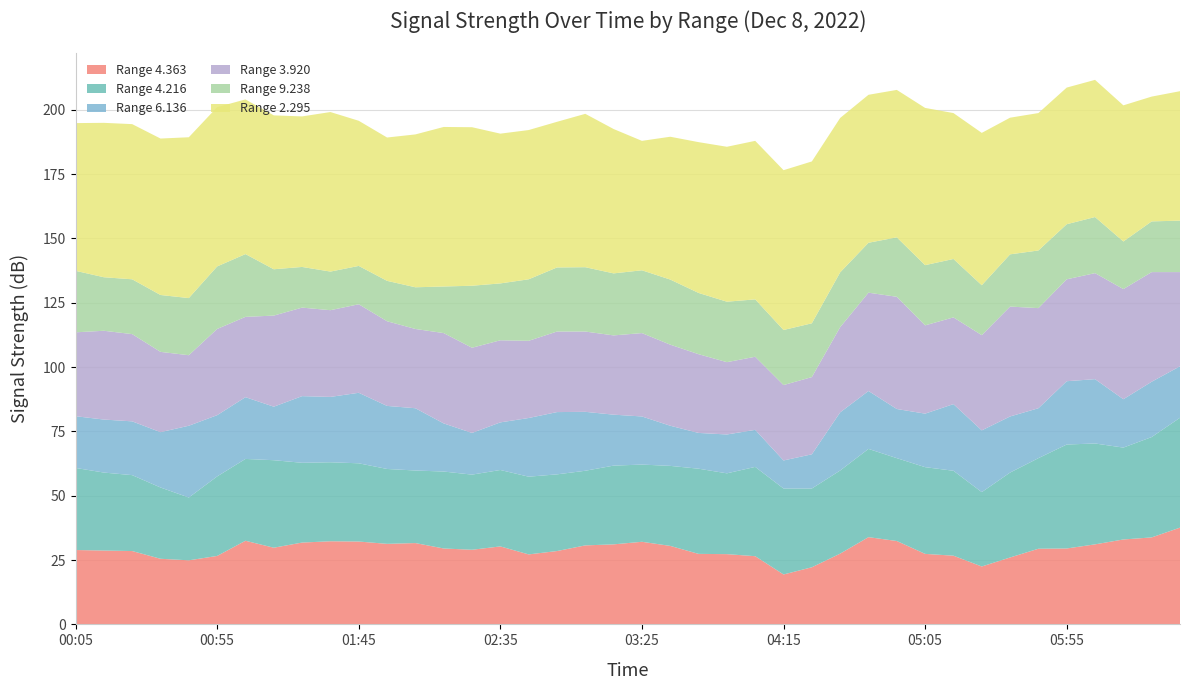

Reading left to right, what are all the values shown in this chart?

4.363: 2022/12/08 00:05=28.9	2022/12/08 00:15=28.7	2022/12/08 00:25=28.5	2022/12/08 00:35=25.5	2022/12/08 00:45=24.9	2022/12/08 00:55=26.6	2022/12/08 01:05=32.5	2022/12/08 01:15=29.8	2022/12/08 01:25=31.8	2022/12/08 01:35=32.3	2022/12/08 01:45=32.2	2022/12/08 01:55=31.3	2022/12/08 02:05=31.6	2022/12/08 02:15=29.5	2022/12/08 02:25=29.0	2022/12/08 02:35=30.3	2022/12/08 02:45=27.2	2022/12/08 02:55=28.5	2022/12/08 03:05=30.7	2022/12/08 03:15=31.1	2022/12/08 03:25=32.1	2022/12/08 03:35=30.5	2022/12/08 03:45=27.4	2022/12/08 03:55=27.3	2022/12/08 04:05=26.5	2022/12/08 04:15=19.4	2022/12/08 04:25=22.2	2022/12/08 04:35=27.5	2022/12/08 04:45=33.9	2022/12/08 04:55=32.4	2022/12/08 05:05=27.4	2022/12/08 05:15=26.7	2022/12/08 05:25=22.5	2022/12/08 05:35=26.0	2022/12/08 05:45=29.4	2022/12/08 05:55=29.5	2022/12/08 06:05=31.1	2022/12/08 06:15=33.0	2022/12/08 06:25=33.8	2022/12/08 06:35=37.6
4.216: 2022/12/08 00:05=31.9	2022/12/08 00:15=30.3	2022/12/08 00:25=29.5	2022/12/08 00:35=27.7	2022/12/08 00:45=24.4	2022/12/08 00:55=30.9	2022/12/08 01:05=31.8	2022/12/08 01:15=34.0	2022/12/08 01:25=31.0	2022/12/08 01:35=30.7	2022/12/08 01:45=30.4	2022/12/08 01:55=29.1	2022/12/08 02:05=28.2	2022/12/08 02:15=29.9	2022/12/08 02:25=29.2	2022/12/08 02:35=29.7	2022/12/08 02:45=30.2	2022/12/08 02:55=29.8	2022/12/08 03:05=29.0	2022/12/08 03:15=30.6	2022/12/08 03:25=30.0	2022/12/08 03:35=31.1	2022/12/08 03:45=33.1	2022/12/08 03:55=31.4	2022/12/08 04:05=34.7	2022/12/08 04:15=33.4	2022/12/08 04:25=30.6	2022/12/08 04:35=32.3	2022/12/08 04:45=34.3	2022/12/08 04:55=32.2	2022/12/08 05:05=33.7	2022/12/08 05:15=33.0	2022/12/08 05:25=28.9	2022/12/08 05:35=33.0	2022/12/08 05:45=35.2	2022/12/08 05:55=40.4	2022/12/08 06:05=39.2	2022/12/08 06:15=35.7	2022/12/08 06:25=39.0	2022/12/08 06:35=42.7
6.136: 2022/12/08 00:05=20.1	2022/12/08 00:15=20.6	2022/12/08 00:25=20.9	2022/12/08 00:35=21.5	2022/12/08 00:45=27.9	2022/12/08 00:55=23.8	2022/12/08 01:05=24.0	2022/12/08 01:15=20.8	2022/12/08 01:25=25.9	2022/12/08 01:35=25.4	2022/12/08 01:45=27.4	2022/12/08 01:55=24.5	2022/12/08 02:05=24.2	2022/12/08 02:15=18.7	2022/12/08 02:25=16.2	2022/12/08 02:35=18.5	2022/12/08 02:45=22.8	2022/12/08 02:55=24.2	2022/12/08 03:05=22.9	2022/12/08 03:15=19.8	2022/12/08 03:25=18.7	2022/12/08 03:35=15.6	2022/12/08 03:45=13.9	2022/12/08 03:55=15.1	2022/12/08 04:05=14.4	2022/12/08 04:15=10.9	2022/12/08 04:25=13.3	2022/12/08 04:35=22.6	2022/12/08 04:45=22.5	2022/12/08 04:55=19.1	2022/12/08 05:05=20.8	2022/12/08 05:15=25.9	2022/12/08 05:25=24.0	2022/12/08 05:35=21.8	2022/12/08 05:45=19.4	2022/12/08 05:55=24.6	2022/12/08 06:05=25.0	2022/12/08 06:15=18.8	2022/12/08 06:25=21.5	2022/12/08 06:35=20.0
3.920: 2022/12/08 00:05=32.6	2022/12/08 00:15=34.5	2022/12/08 00:25=33.9	2022/12/08 00:35=31.2	2022/12/08 00:45=27.4	2022/12/08 00:55=33.5	2022/12/08 01:05=31.2	2022/12/08 01:15=35.4	2022/12/08 01:25=34.4	2022/12/08 01:35=33.7	2022/12/08 01:45=34.4	2022/12/08 01:55=32.9	2022/12/08 02:05=30.8	2022/12/08 02:15=35.1	2022/12/08 02:25=33.1	2022/12/08 02:35=31.9	2022/12/08 02:45=30.0	2022/12/08 02:55=31.3	2022/12/08 03:05=31.2	2022/12/08 03:15=30.8	2022/12/08 03:25=32.4	2022/12/08 03:35=31.5	2022/12/08 03:45=30.6	2022/12/08 03:55=28.1	2022/12/08 04:05=28.4	2022/12/08 04:15=29.3	2022/12/08 04:25=30.0	2022/12/08 04:35=33.1	2022/12/08 04:45=38.2	2022/12/08 04:55=43.6	2022/12/08 05:05=34.3	2022/12/08 05:15=33.7	2022/12/08 05:25=37.0	2022/12/08 05:35=42.7	2022/12/08 05:45=38.9	2022/12/08 05:55=39.6	2022/12/08 06:05=41.2	2022/12/08 06:15=42.8	2022/12/08 06:25=42.6	2022/12/08 06:35=36.6
9.238: 2022/12/08 00:05=23.9	2022/12/08 00:15=20.8	2022/12/08 00:25=21.3	2022/12/08 00:35=22.1	2022/12/08 00:45=22.2	2022/12/08 00:55=24.3	2022/12/08 01:05=24.4	2022/12/08 01:15=18.0	2022/12/08 01:25=15.8	2022/12/08 01:35=15.0	2022/12/08 01:45=14.9	2022/12/08 01:55=15.7	2022/12/08 02:05=16.2	2022/12/08 02:15=18.1	2022/12/08 02:25=24.1	2022/12/08 02:35=22.1	2022/12/08 02:45=23.9	2022/12/08 02:55=24.9	2022/12/08 03:05=25.0	2022/12/08 03:15=24.1	2022/12/08 03:25=24.4	2022/12/08 03:35=25.3	2022/12/08 03:45=23.8	2022/12/08 03:55=23.5	2022/12/08 04:05=22.3	2022/12/08 04:15=21.4	2022/12/08 04:25=20.9	2022/12/08 04:35=21.3	2022/12/08 04:45=19.4	2022/12/08 04:55=23.1	2022/12/08 05:05=23.4	2022/12/08 05:15=22.7	2022/12/08 05:25=19.4	2022/12/08 05:35=20.3	2022/12/08 05:45=22.4	2022/12/08 05:55=21.4	2022/12/08 06:05=21.8	2022/12/08 06:15=18.5	2022/12/08 06:25=19.7	2022/12/08 06:35=20.0
2.295: 2022/12/08 00:05=57.4	2022/12/08 00:15=60.0	2022/12/08 00:25=60.3	2022/12/08 00:35=60.8	2022/12/08 00:45=62.5	2022/12/08 00:55=61.9	2022/12/08 01:05=60.1	2022/12/08 01:15=59.8	2022/12/08 01:25=58.5	2022/12/08 01:35=62.0	2022/12/08 01:45=56.4	2022/12/08 01:55=55.7	2022/12/08 02:05=59.4	2022/12/08 02:15=62.0	2022/12/08 02:25=61.6	2022/12/08 02:35=58.2	2022/12/08 02:45=58.0	2022/12/08 02:55=56.6	2022/12/08 03:05=59.6	2022/12/08 03:15=56.1	2022/12/08 03:25=50.3	2022/12/08 03:35=55.5	2022/12/08 03:45=58.6	2022/12/08 03:55=60.2	2022/12/08 04:05=61.6	2022/12/08 04:15=62.1	2022/12/08 04:25=62.9	2022/12/08 04:35=60.0	2022/12/08 04:45=57.5	2022/12/08 04:55=57.3	2022/12/08 05:05=61.1	2022/12/08 05:15=56.7	2022/12/08 05:25=59.2	2022/12/08 05:35=53.1	2022/12/08 05:45=53.4	2022/12/08 05:55=53.1	2022/12/08 06:05=53.3	2022/12/08 06:15=52.9	2022/12/08 06:25=48.5	2022/12/08 06:35=50.3